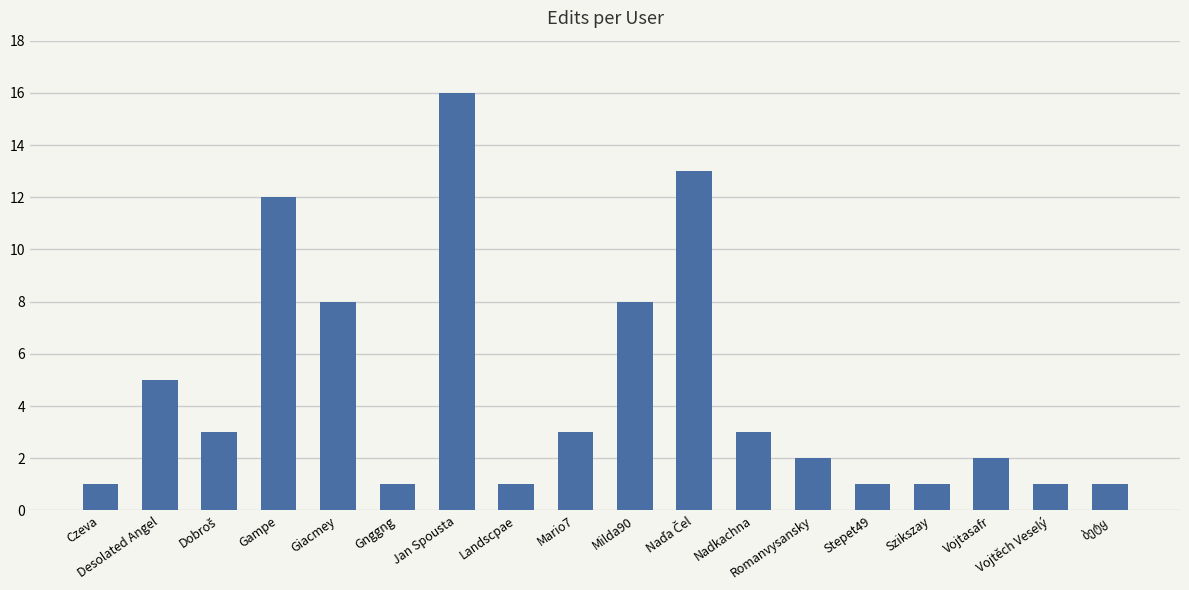

Where does the data first go above 3?

Desolated Angel